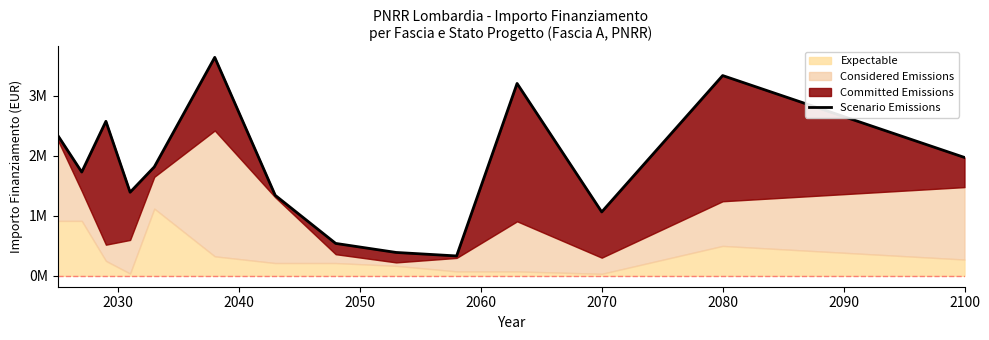

Reading right to left, transcribe all the data shown in this chart.

1970181.0	3333601.0	1063315.8	3202238.0	330610.8	388671.3	539180.2	1340073.5	3636682.6	1812920.8	1391254.1	2572218.0	1727480.3	2343560.0